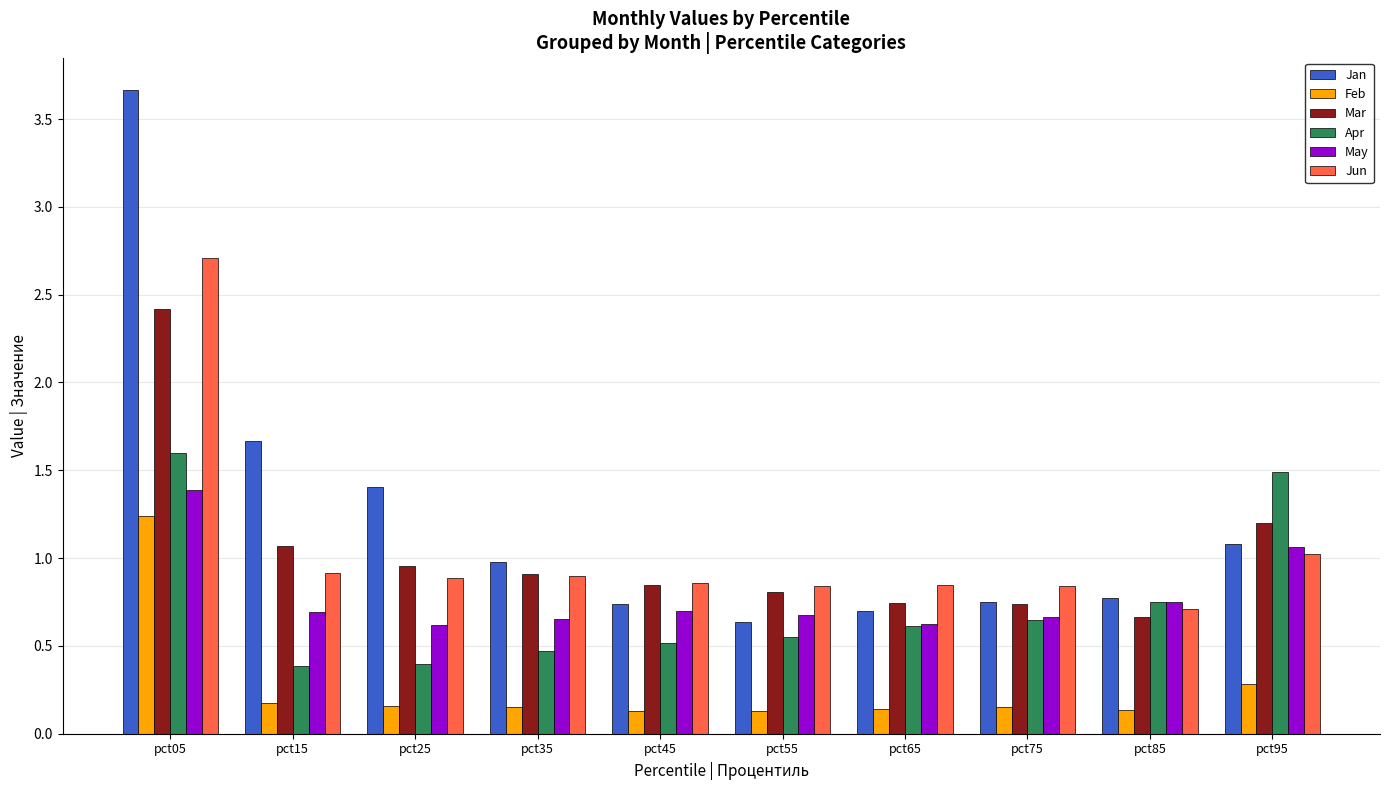

Does the chart contain stacked bars?

No